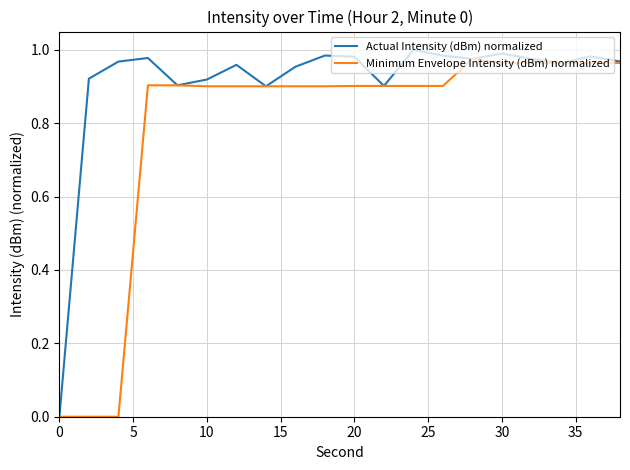

Rank the series by their average value, from lowest to highest.

Minimum Envelope Intensity (dBm) normalized, Actual Intensity (dBm) normalized